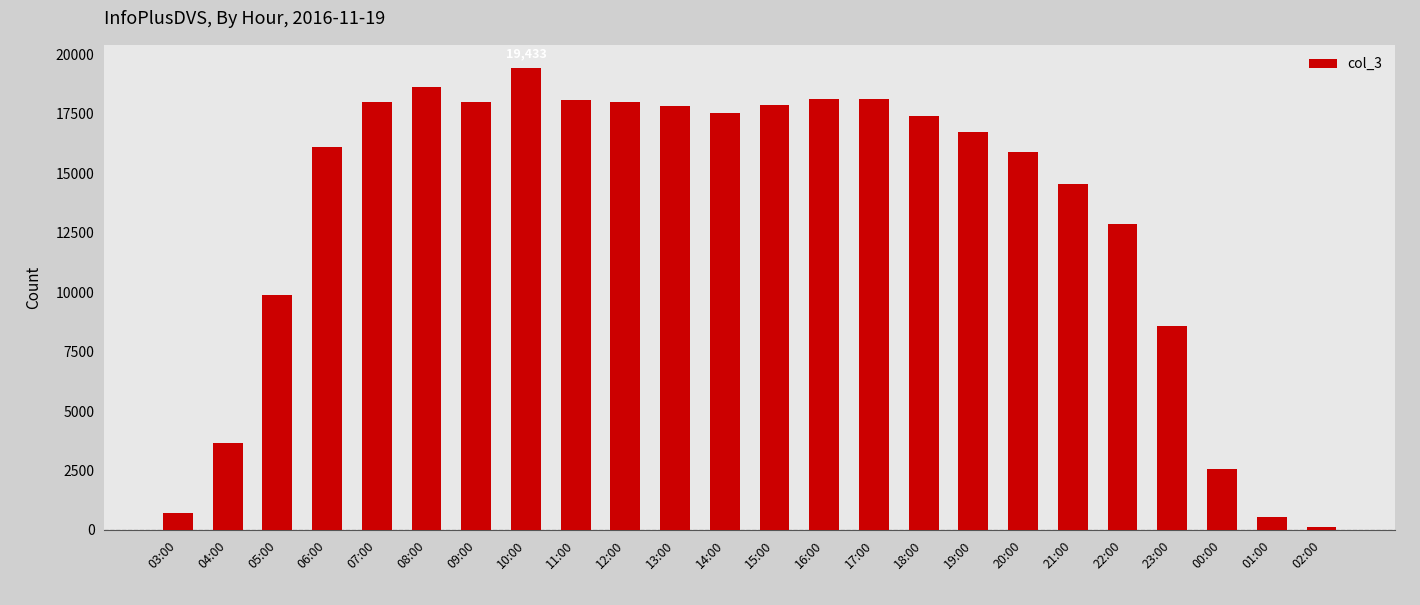

The value at 00:00 is 2554. True or false?

True